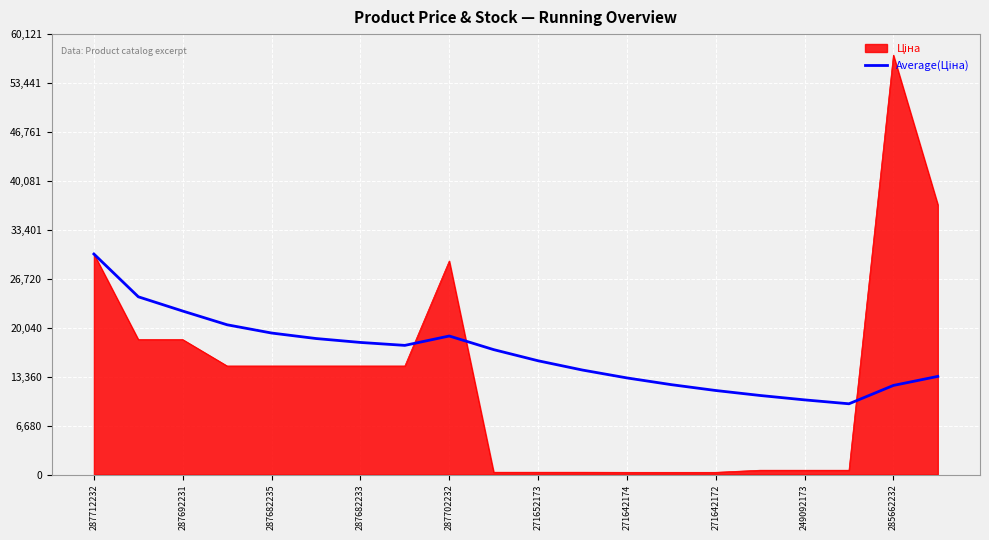

What is the maximum value shown in the chart?

57258.0